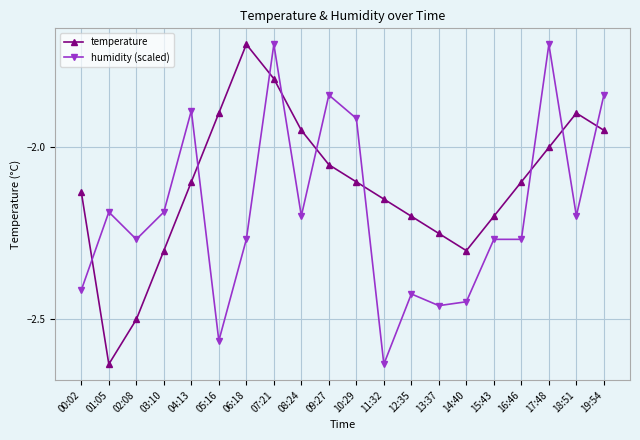

What is the label of the 19th point from the right?

01:05